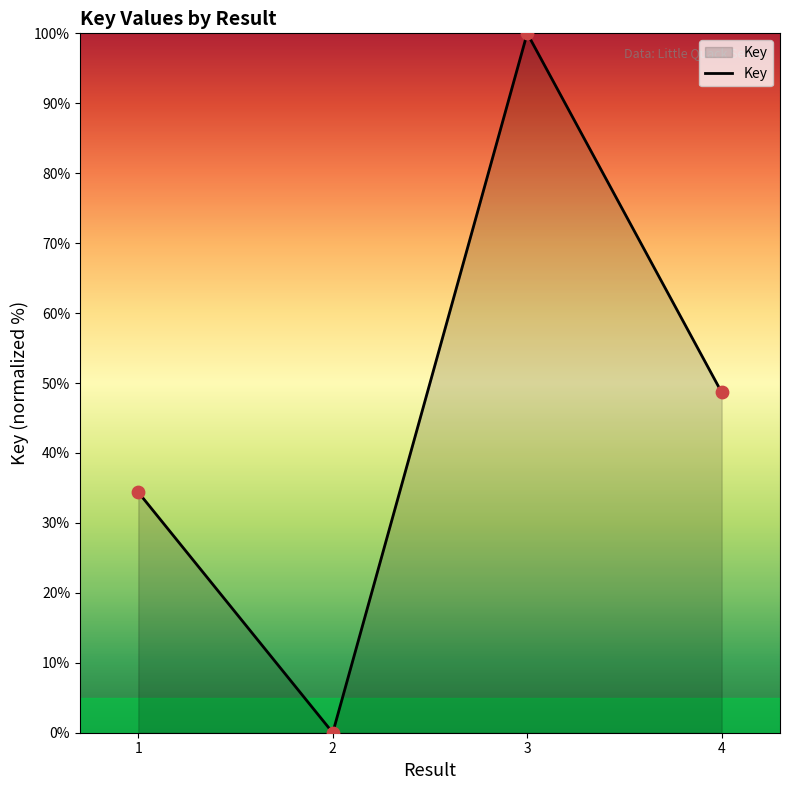

Which has a higher value, 1 or 3?

3